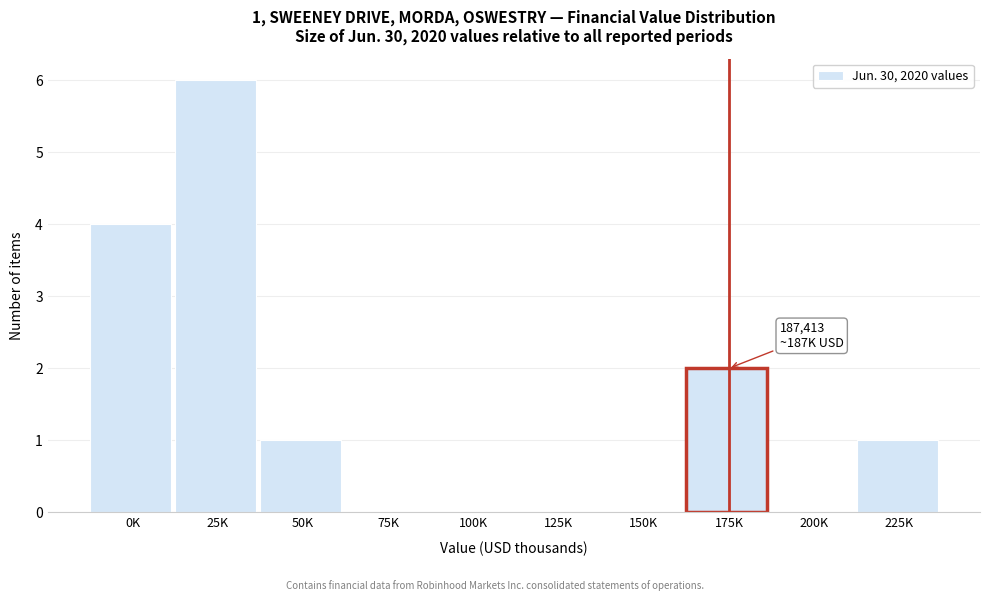

Reading left to right, list all the values displayed in this chart.

0K=4	25K=6	50K=1	75K=0	100K=0	125K=0	150K=0	175K=2	200K=0	225K=1